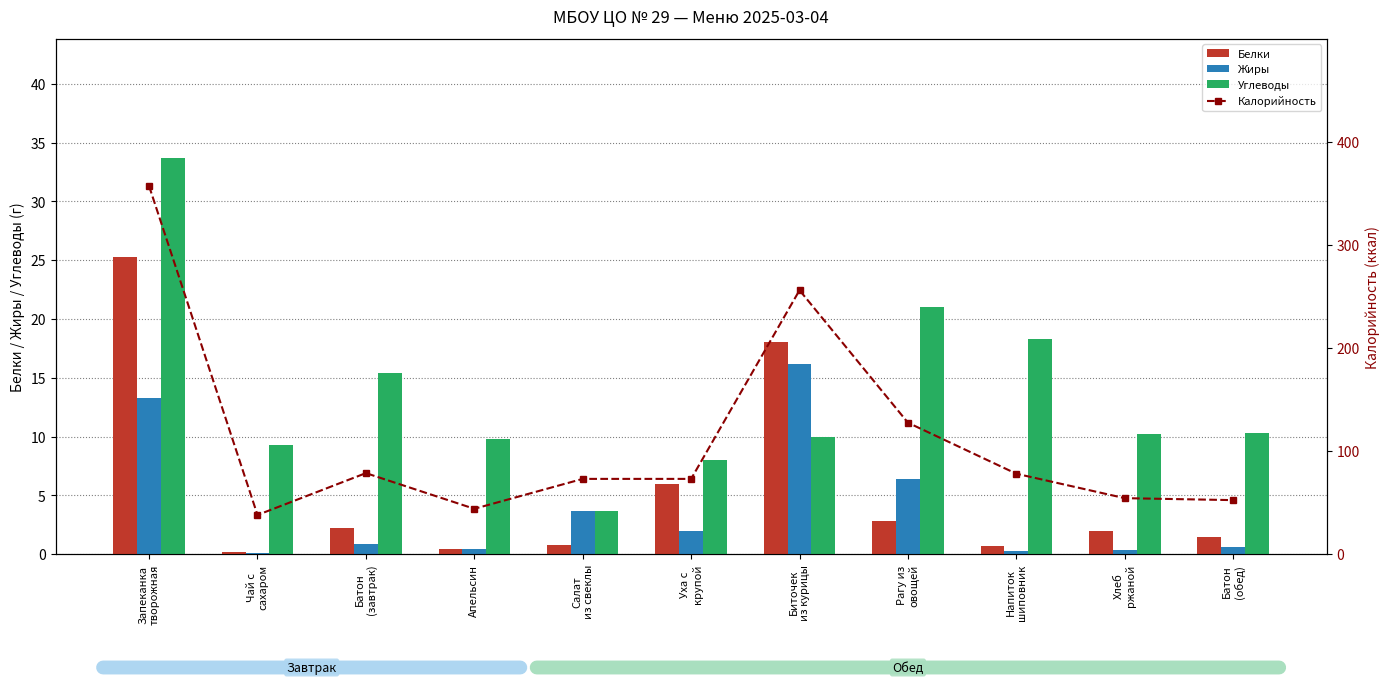

Between Батон
(завтрак) and Салат
из свеклы, which is larger?

Батон
(завтрак)